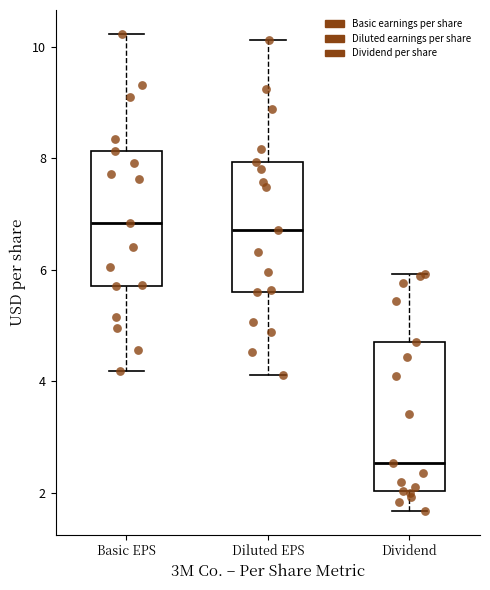

Reading left to right, transcribe this box plot: for each box, give where its median line is, the range the box spans, and where its two whiskers end, as read against the y-axis. The values are not printed on the chart, so give them approximately, as read against the axis.

Basic EPS: median 6.8, box 5.8 to 8.2, whiskers 4.2 to 10.2
Diluted EPS: median 6.8, box 5.6 to 8.0, whiskers 4.2 to 10.2
Dividend: median 2.6, box 2.0 to 4.8, whiskers 1.6 to 6.0